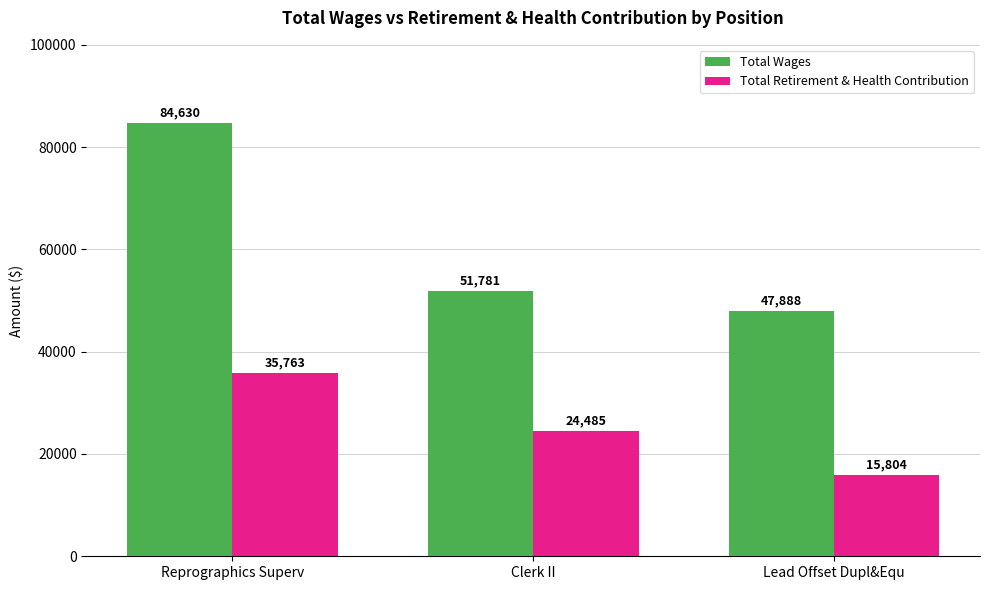

How many values in the Total Retirement & Health Contribution series are below 24485?

1